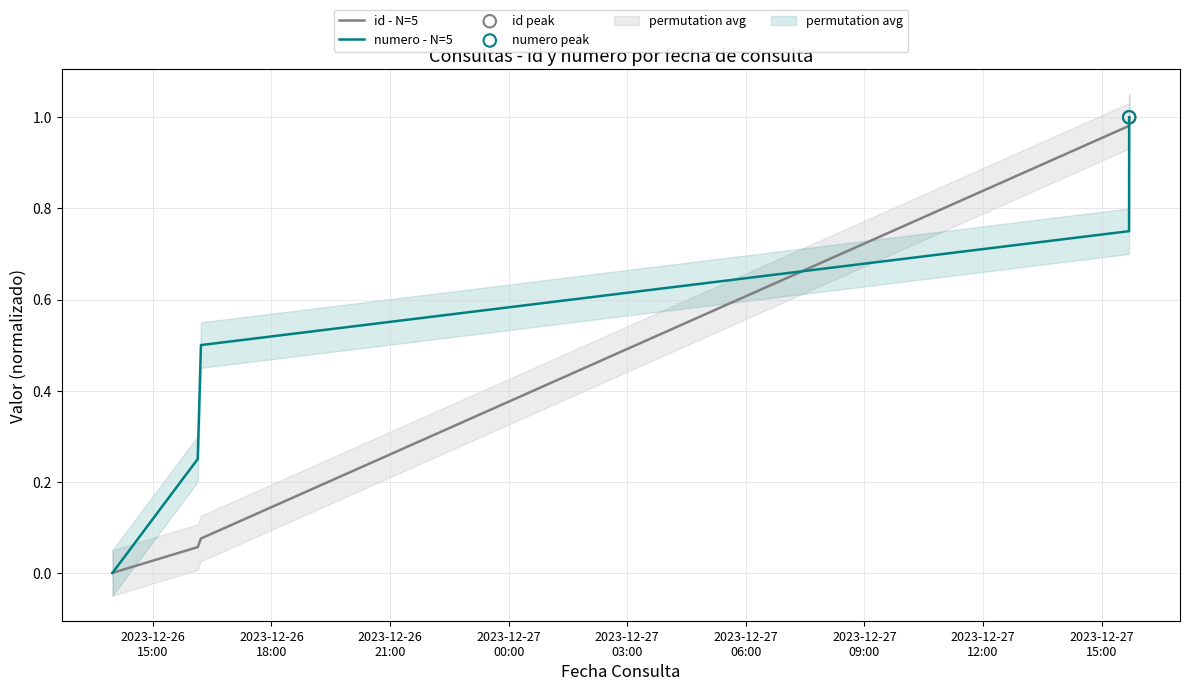

Which series reaches the minimum Y coordinate?

id - N=5